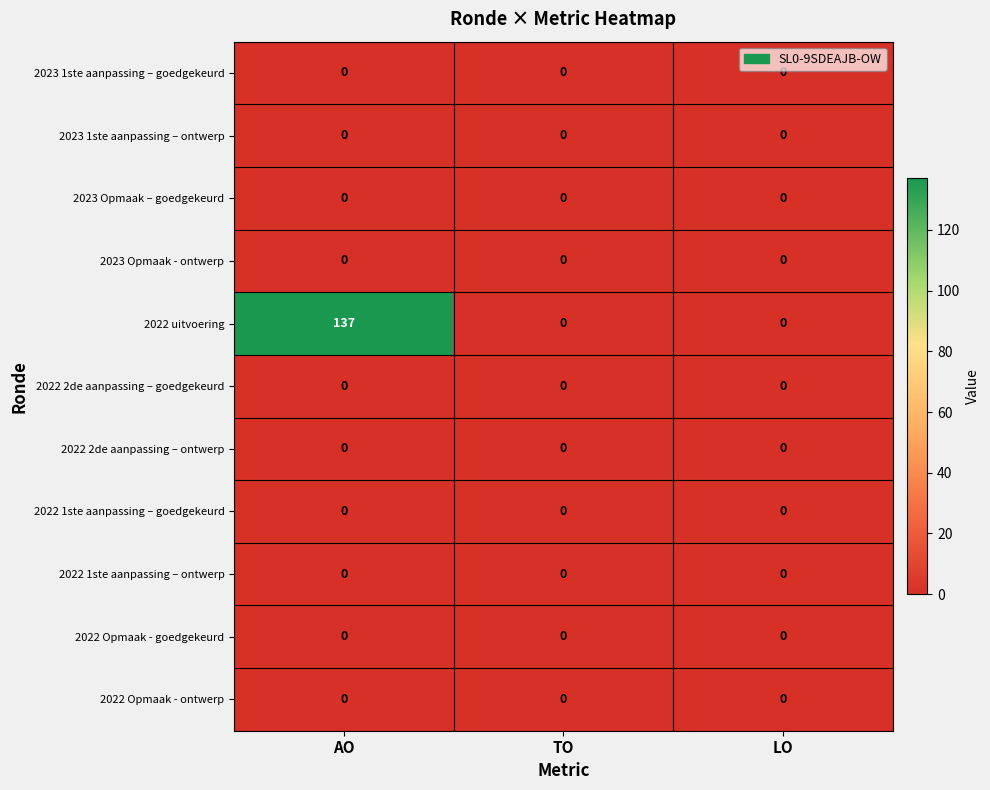

At which category is the sum across all series the highest?

AO